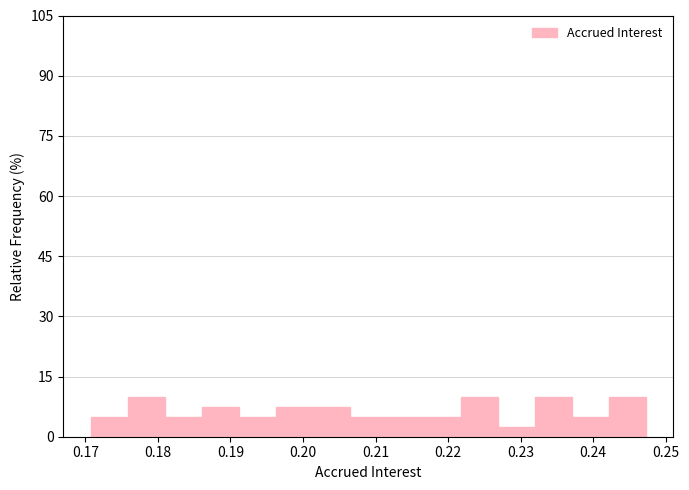

What is the height of the bar covering 0.242 to 0.247 on the x-axis? Neither the bar edges nor the heights are printed on the chart, so give them approximately, as read against the axes.

10